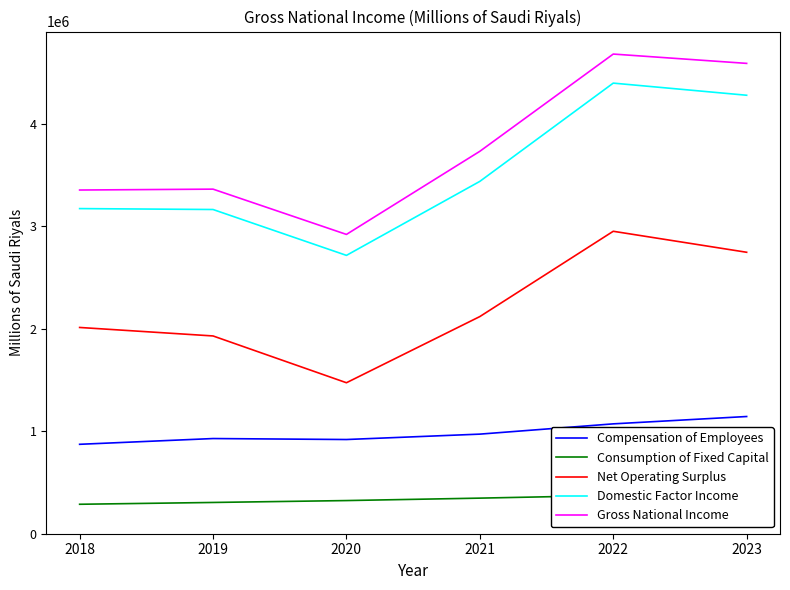

What is the maximum value shown in the chart?

4682564